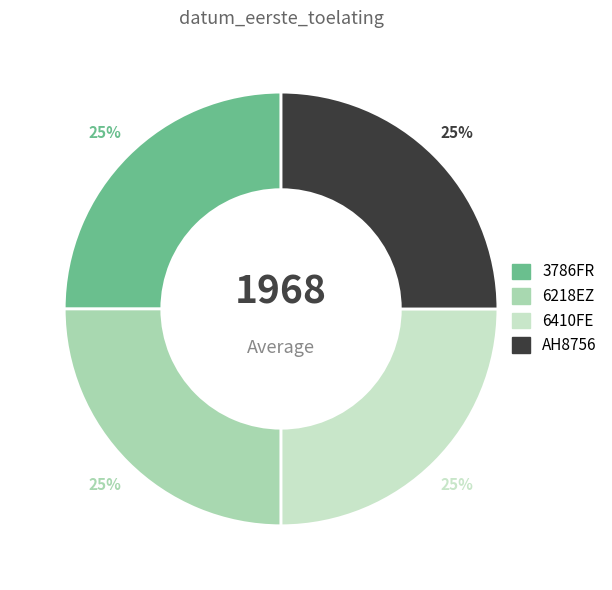

The AH8756 slice represents 33% of the pie. True or false?

False